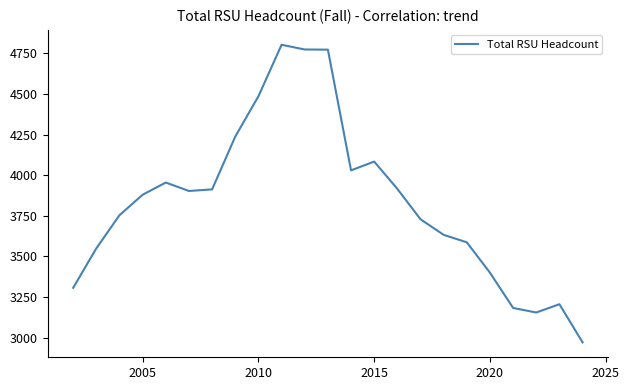

What is the average value?

3836